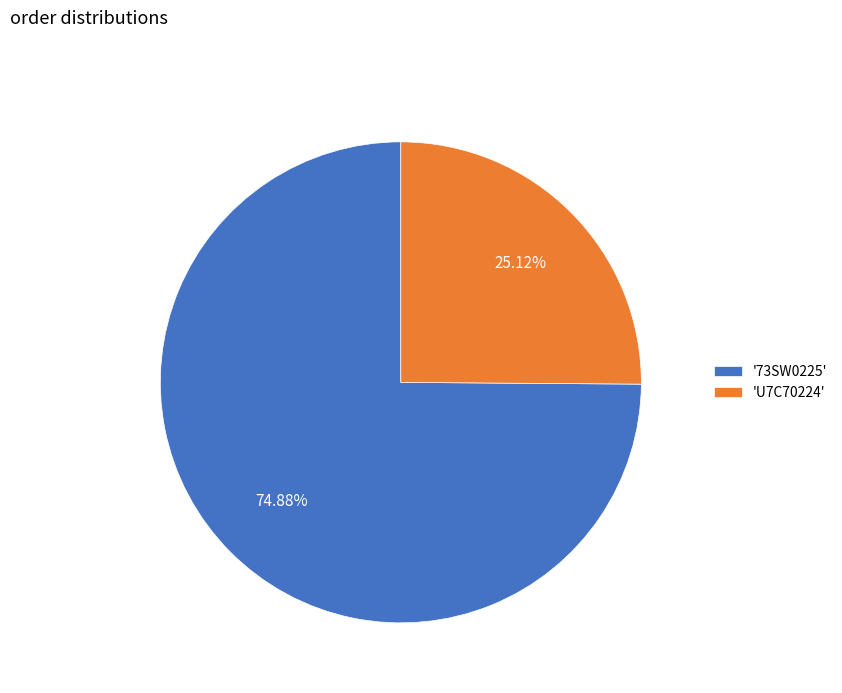

Is there a majority slice in this chart?

Yes